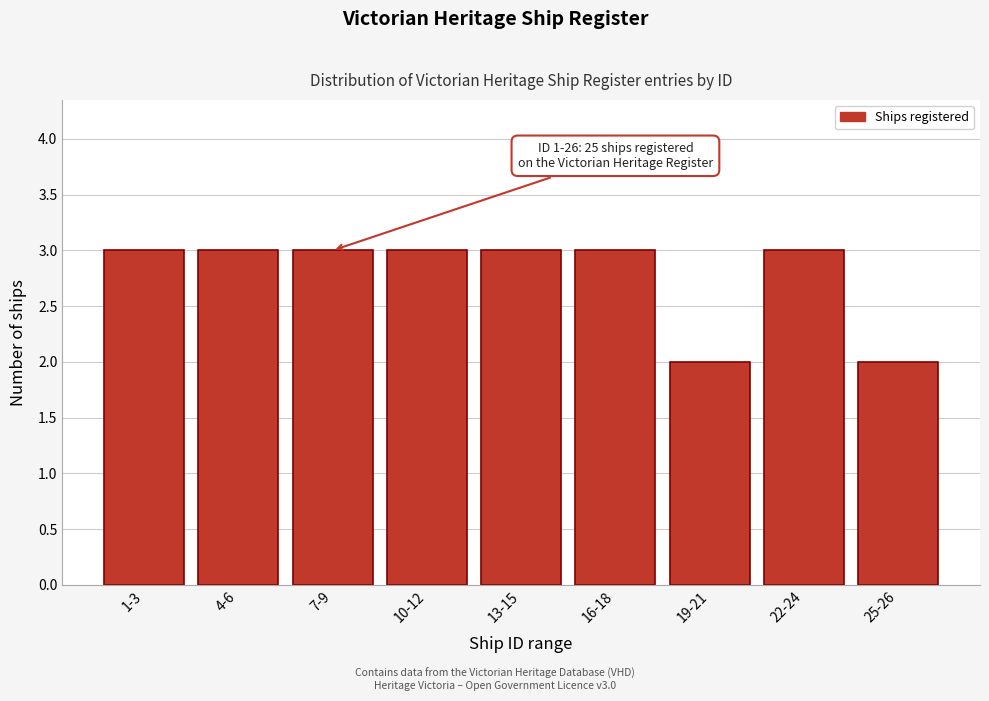

Reading right to left, extract all data points from this chart.

2	3	2	3	3	3	3	3	3